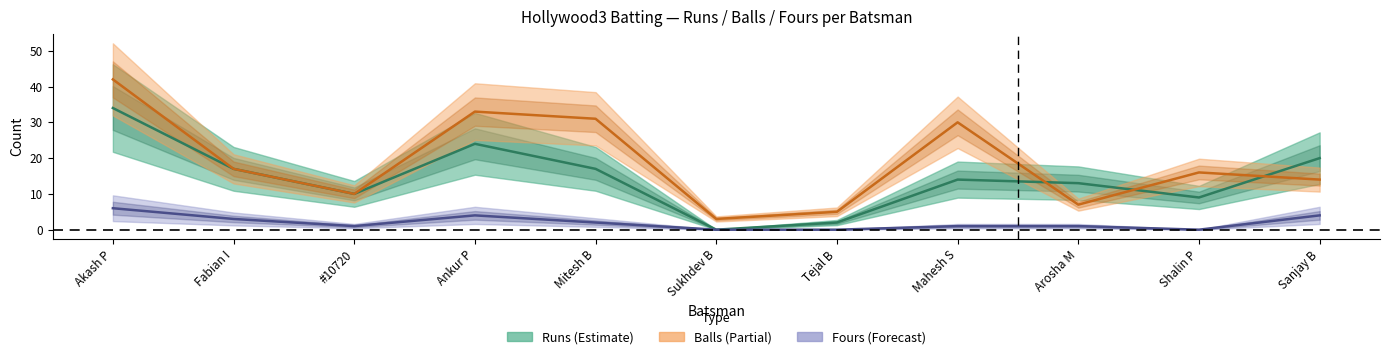

At Tejal B, list the series in order from largest to smallest.

balls, runs, fours